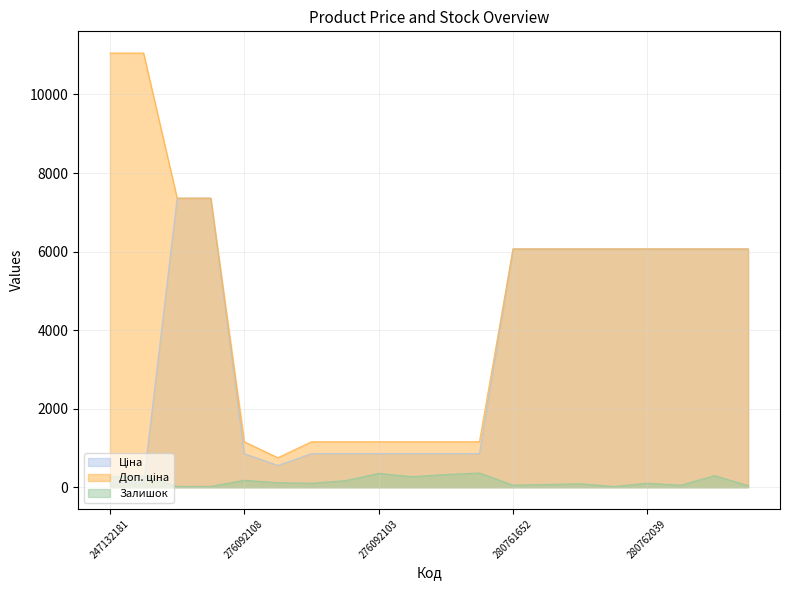

True or false: Залишок and Ціна intersect in this chart.

True